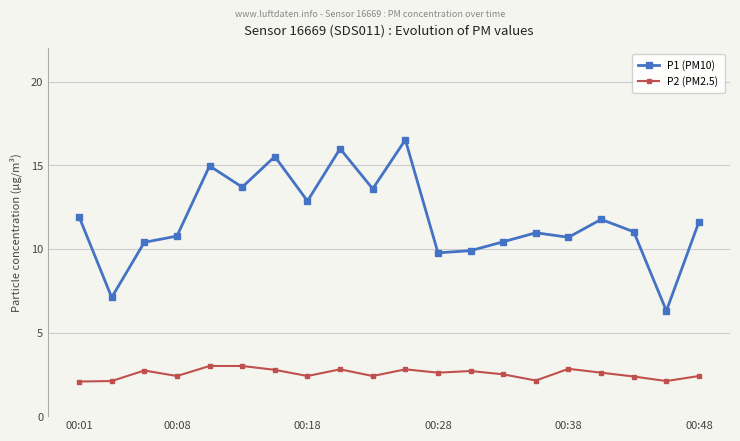

Rank the series by their maximum value, from lowest to highest.

P2 (PM2.5), P1 (PM10)